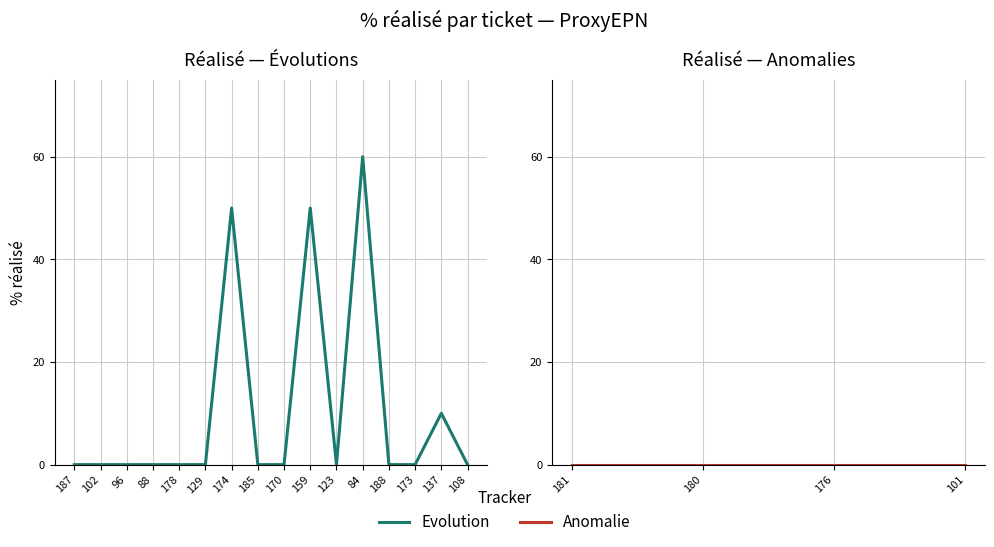

What is the change in value from 178 to 84?

+60